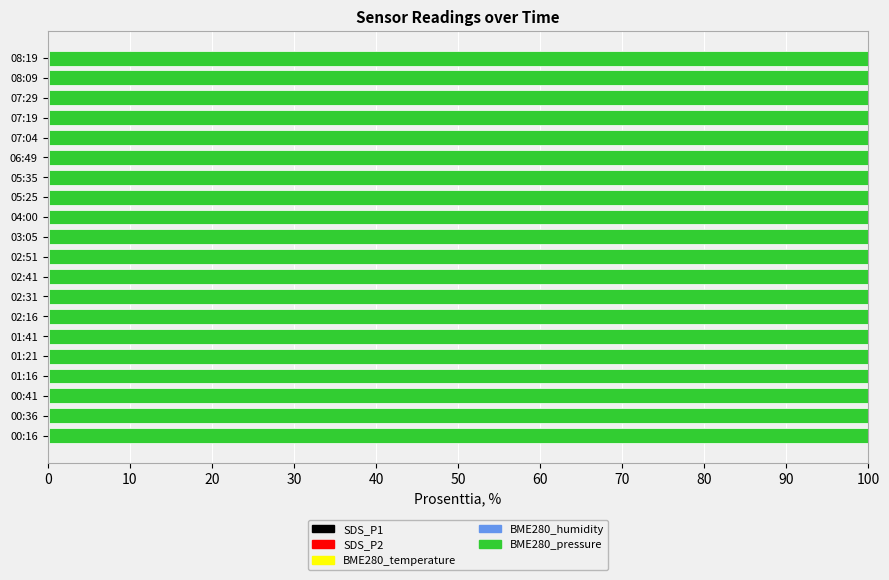

How many data points does each series have?

20